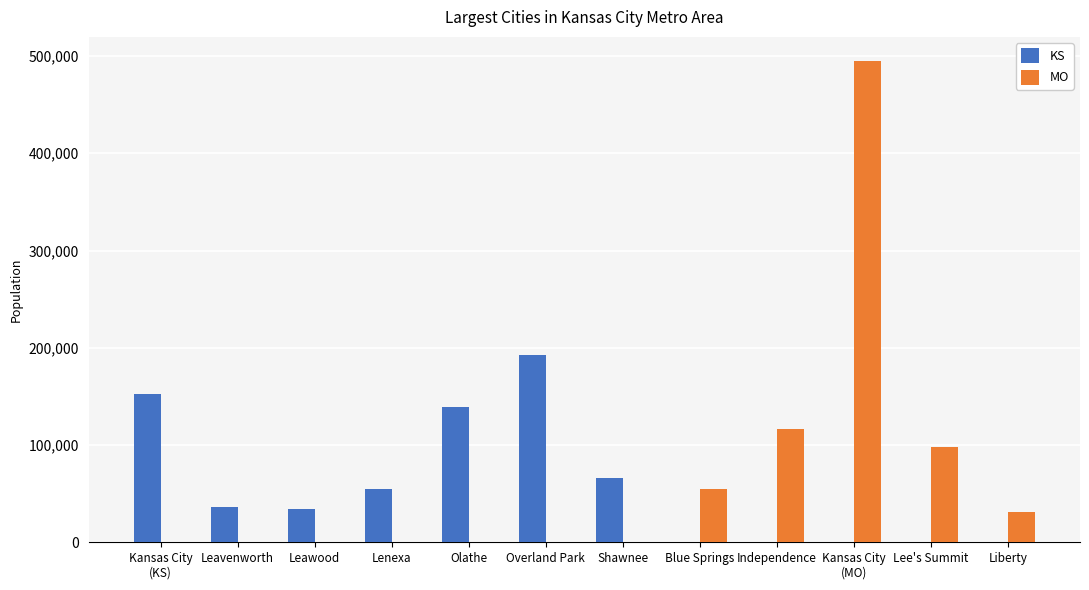

Which category has the highest value in the KS series?

Overland Park